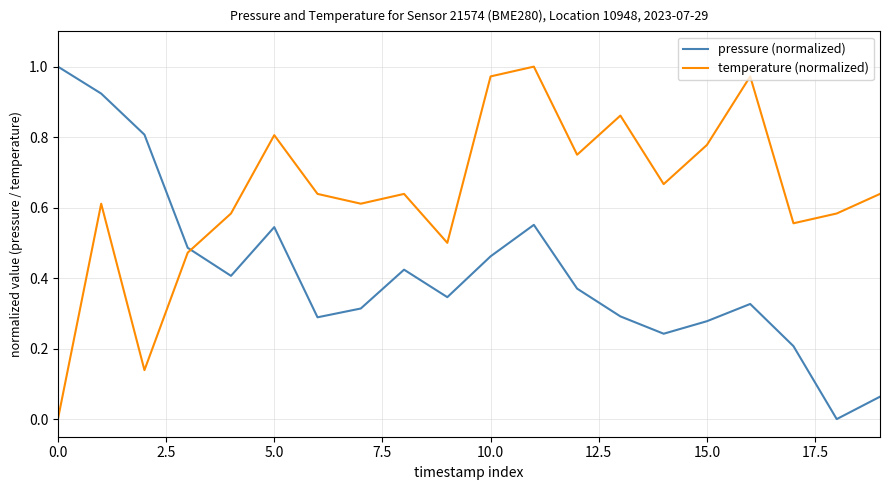

How many positive values does the pressure (normalized) series have?

19